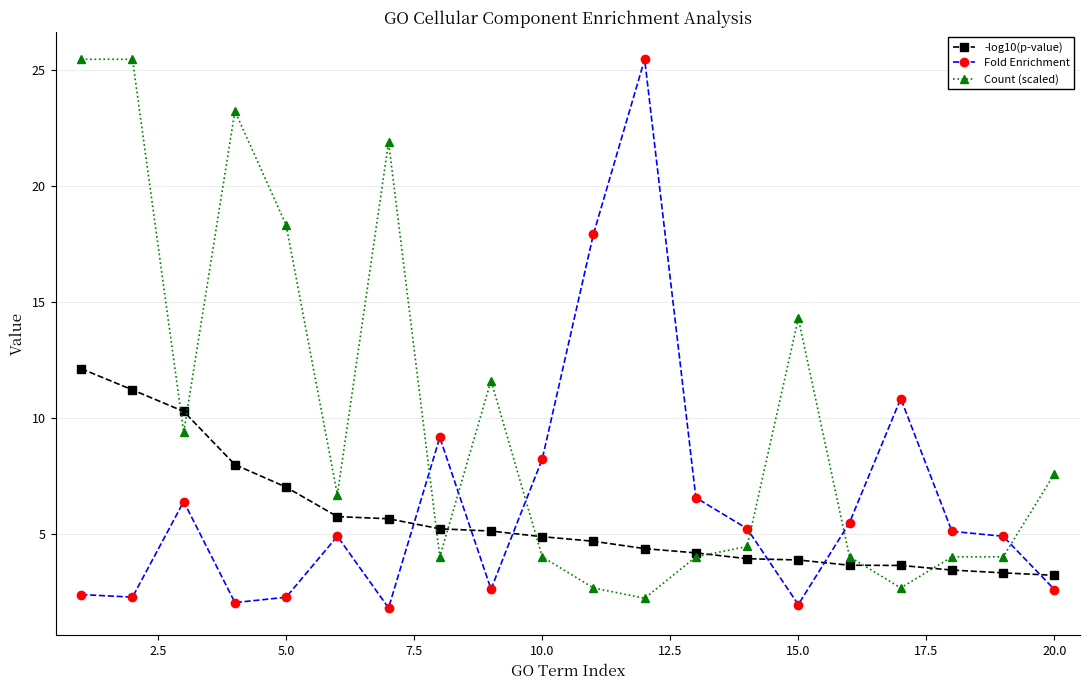

True or false: -log10(p-value) and Fold Enrichment intersect in this chart.

True